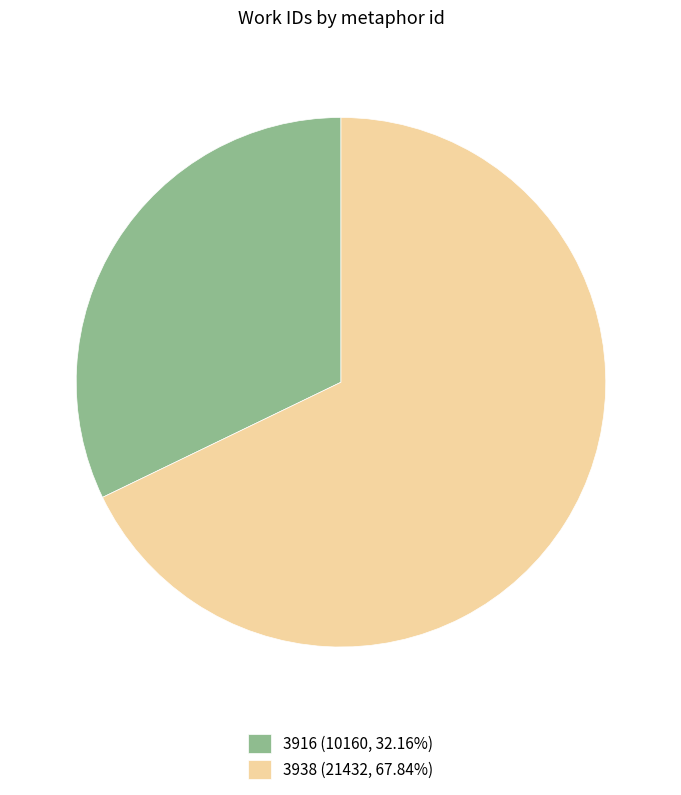

Approximately how many times larger is the value at 3938 compared to 3916?

2.1